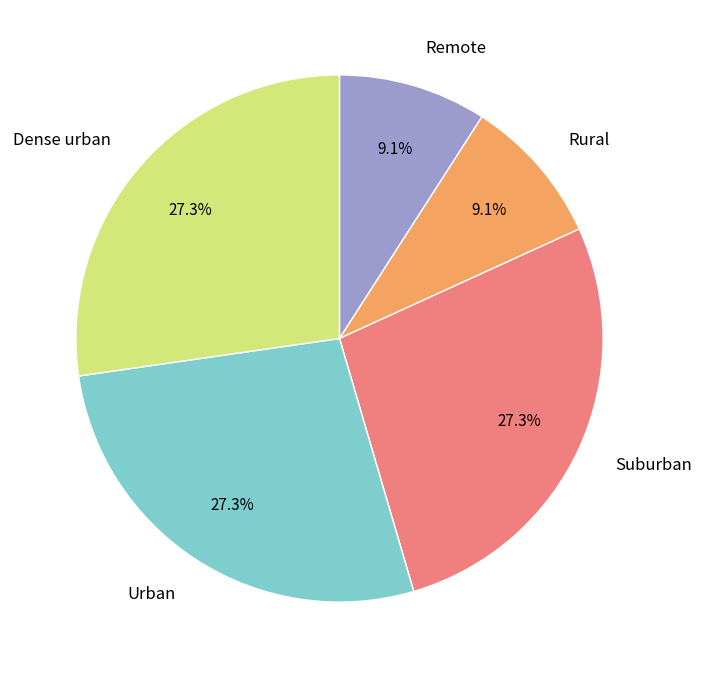

Which has a higher value, Rural or Dense urban?

Dense urban